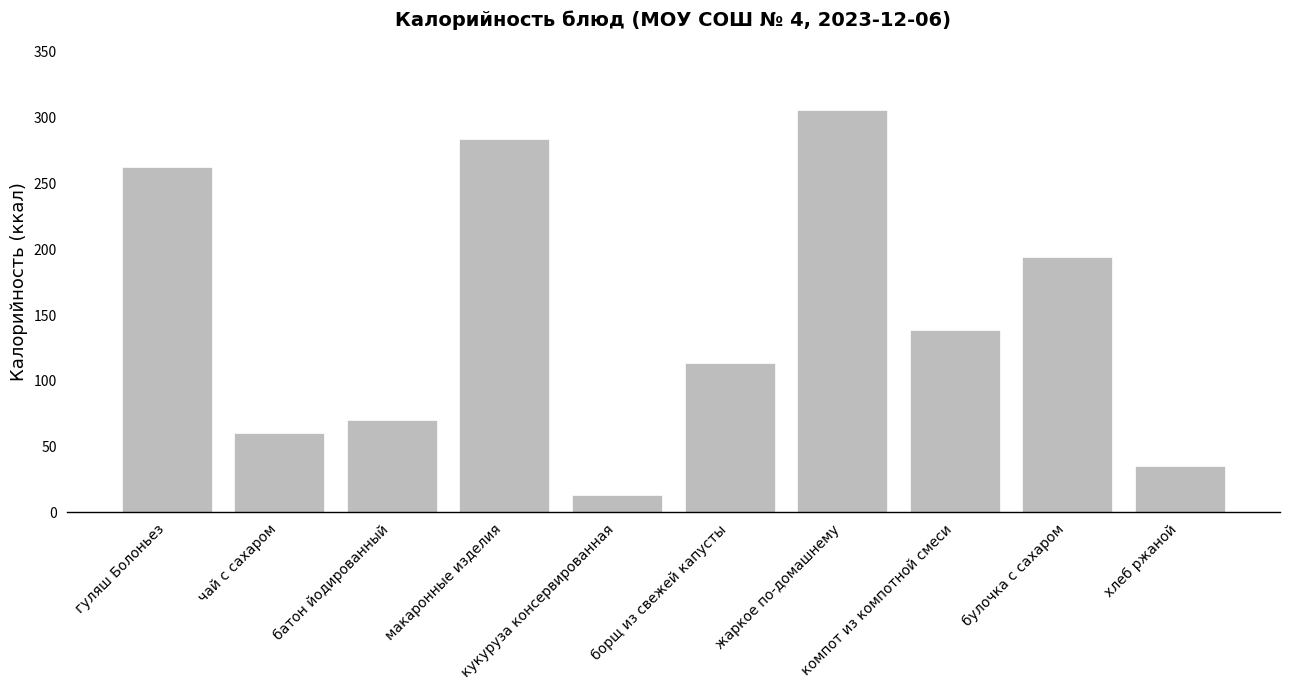

How many values are below 138?

5